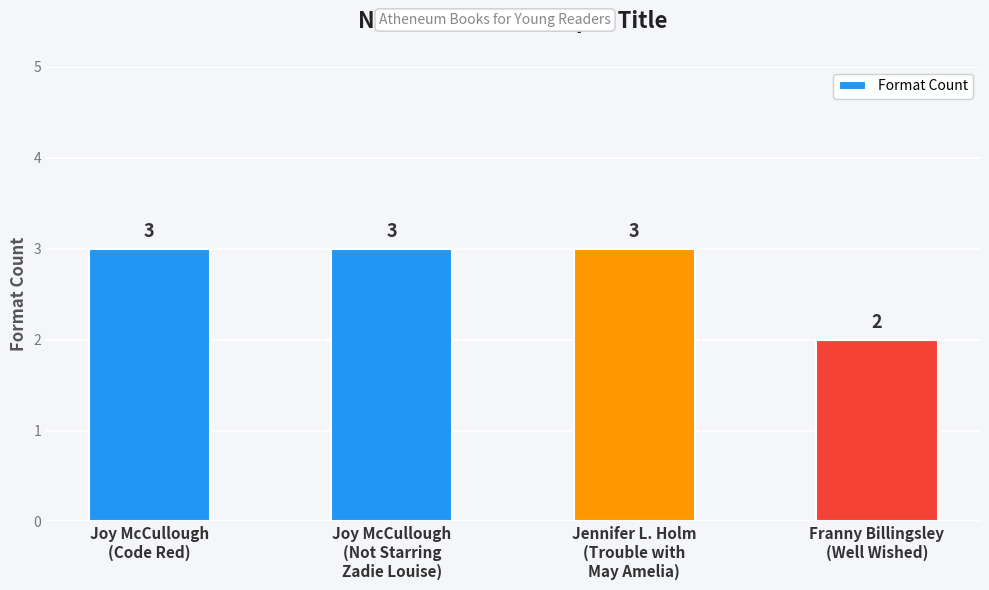

What is the sum of all values?

11